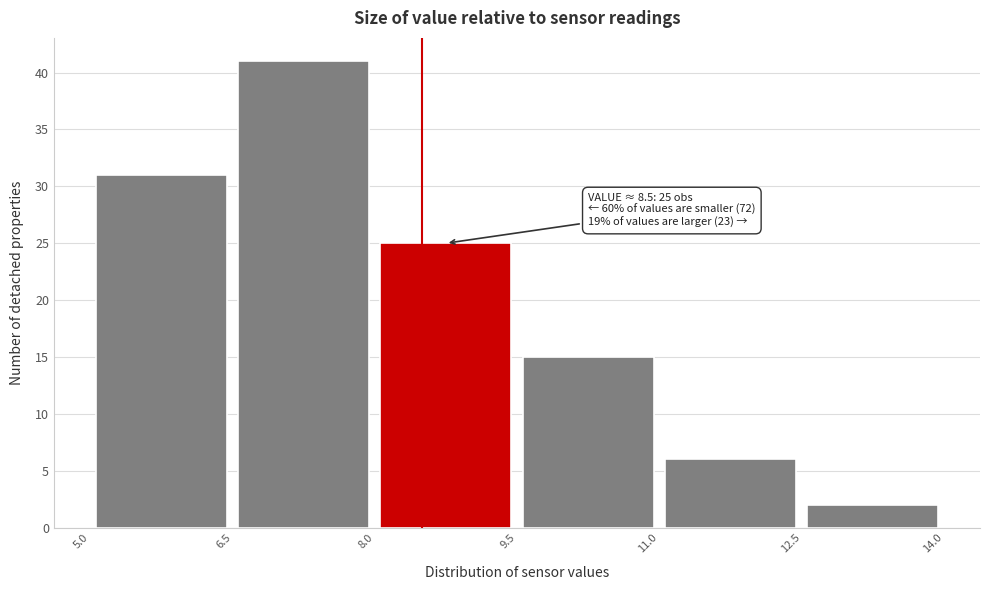

Which range on the x-axis has the tallest bar?

6.5 to 8.0